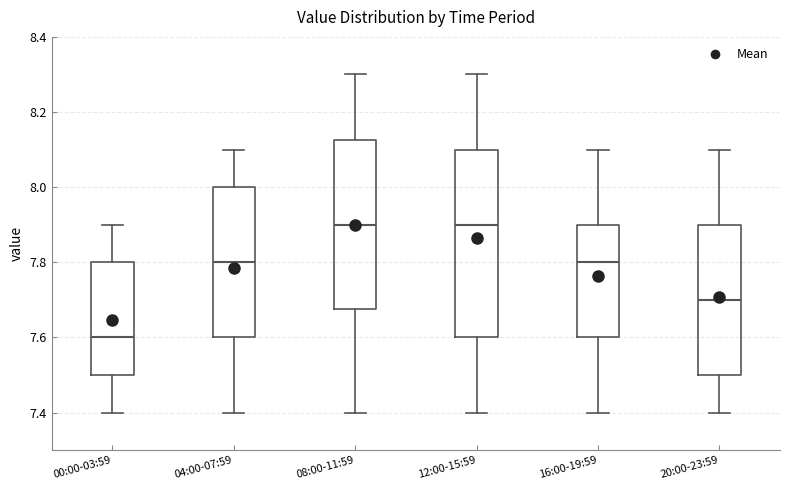

Comparing the boxes themselves (not the whiskers), which one is the tallest?

12:00-15:59